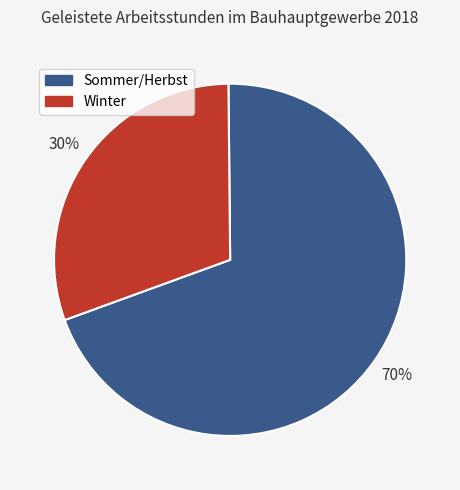

Is there a majority slice in this chart?

Yes